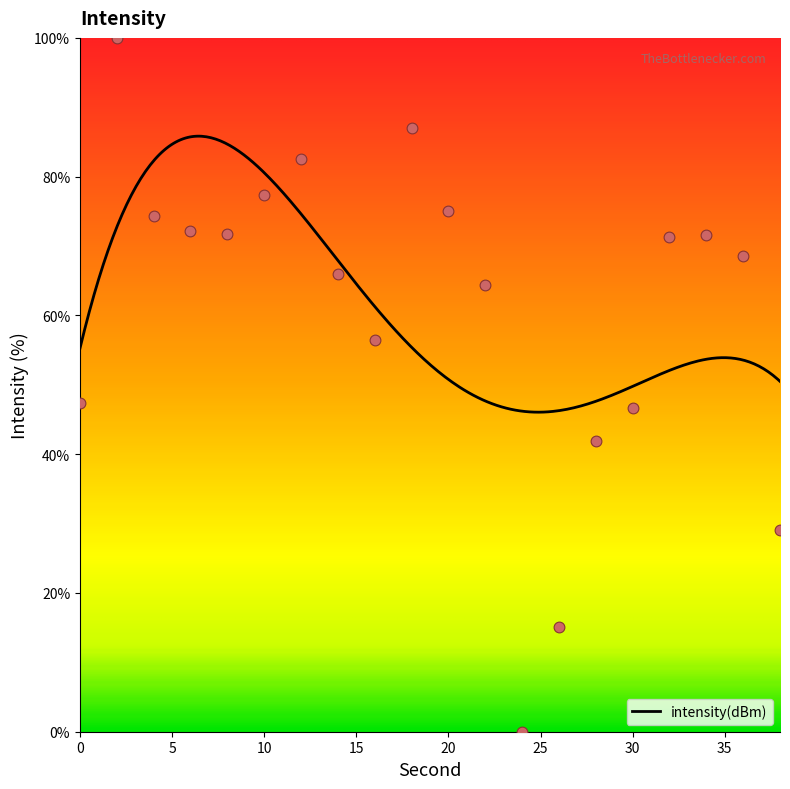

What is the change in value from 10 to 16?

-20.9